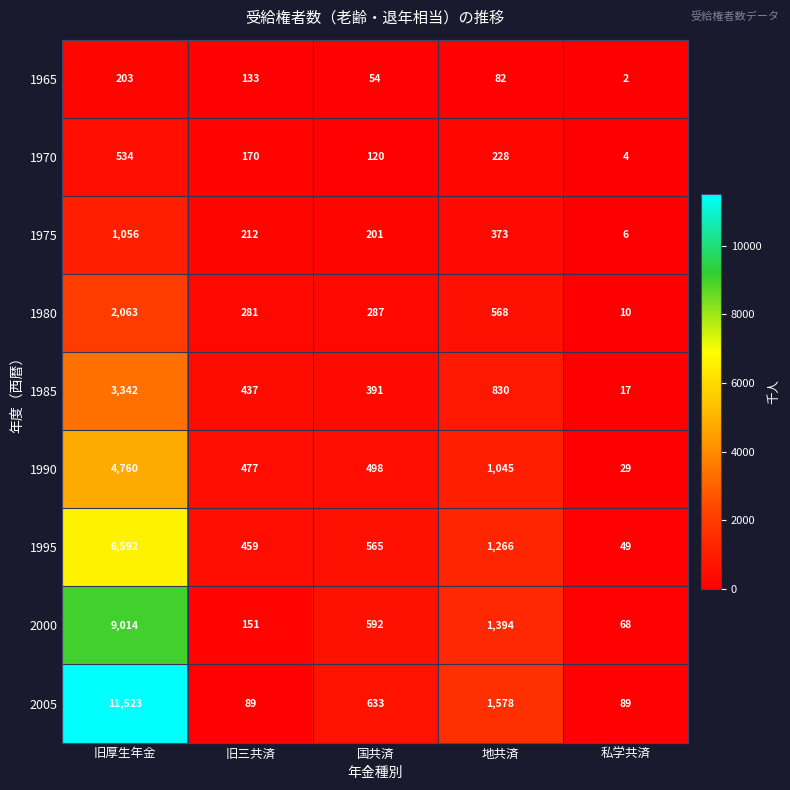

At which label is 2000 closest to 4541?

地共済